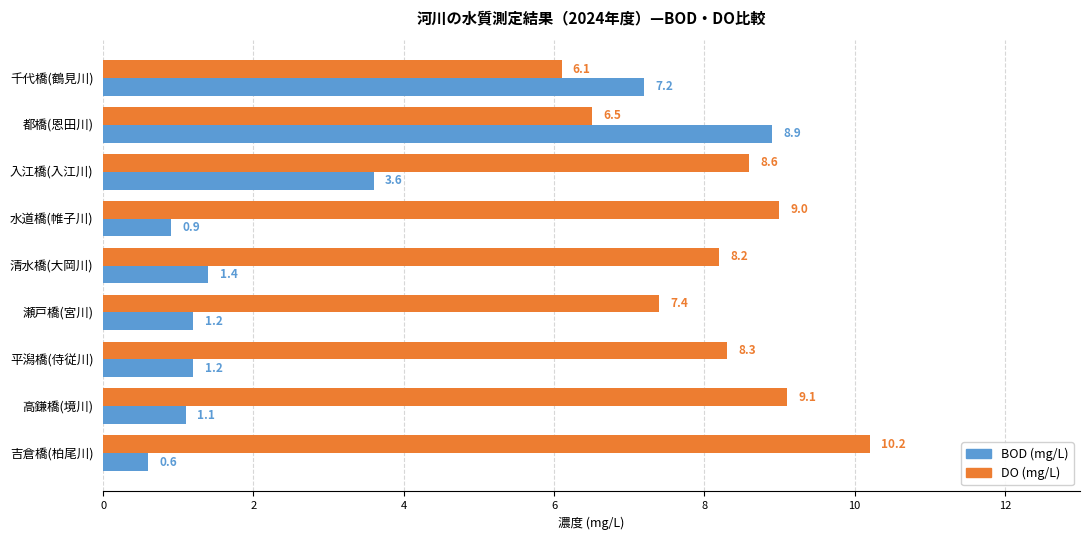

Which series changed the most between 都橋(恩田川) and 吉倉橋(柏尾川)?

BOD (mg/L)